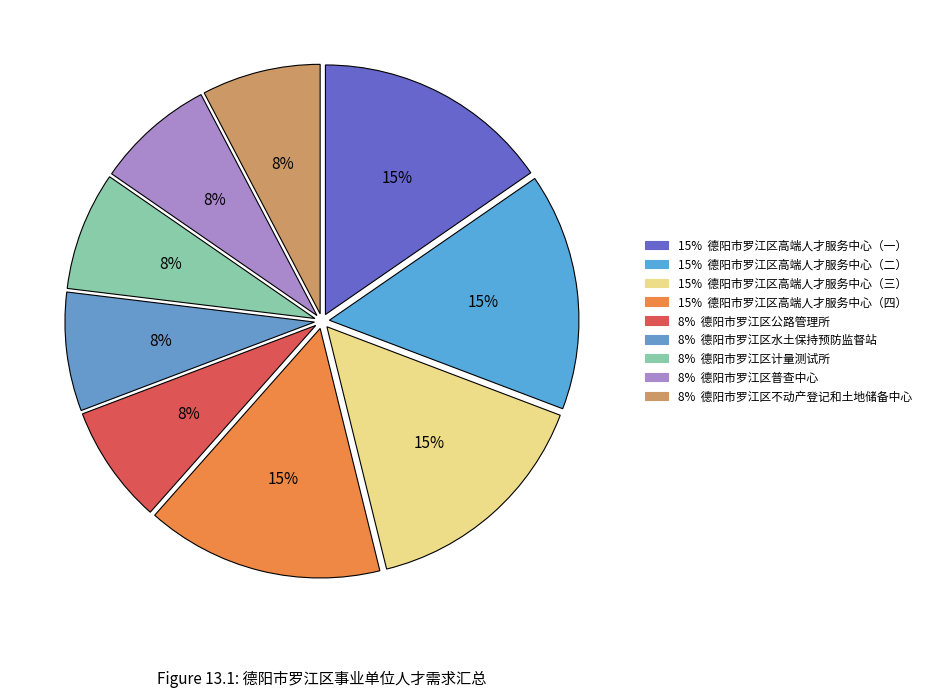

Count the number of slices in the pie.

9